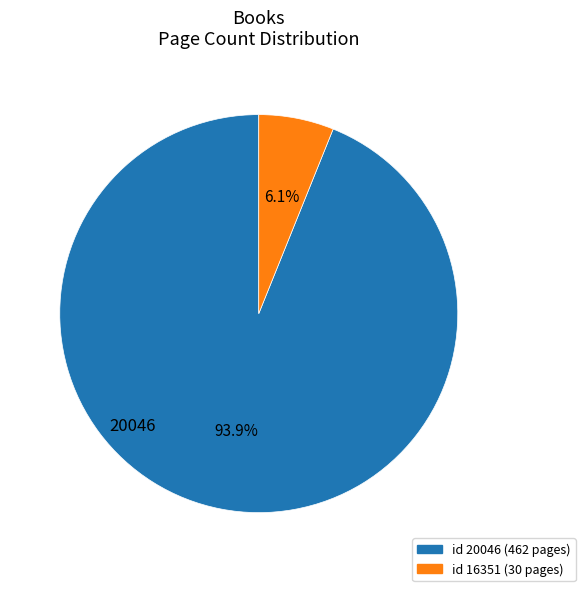

Does any single category account for the majority?

Yes